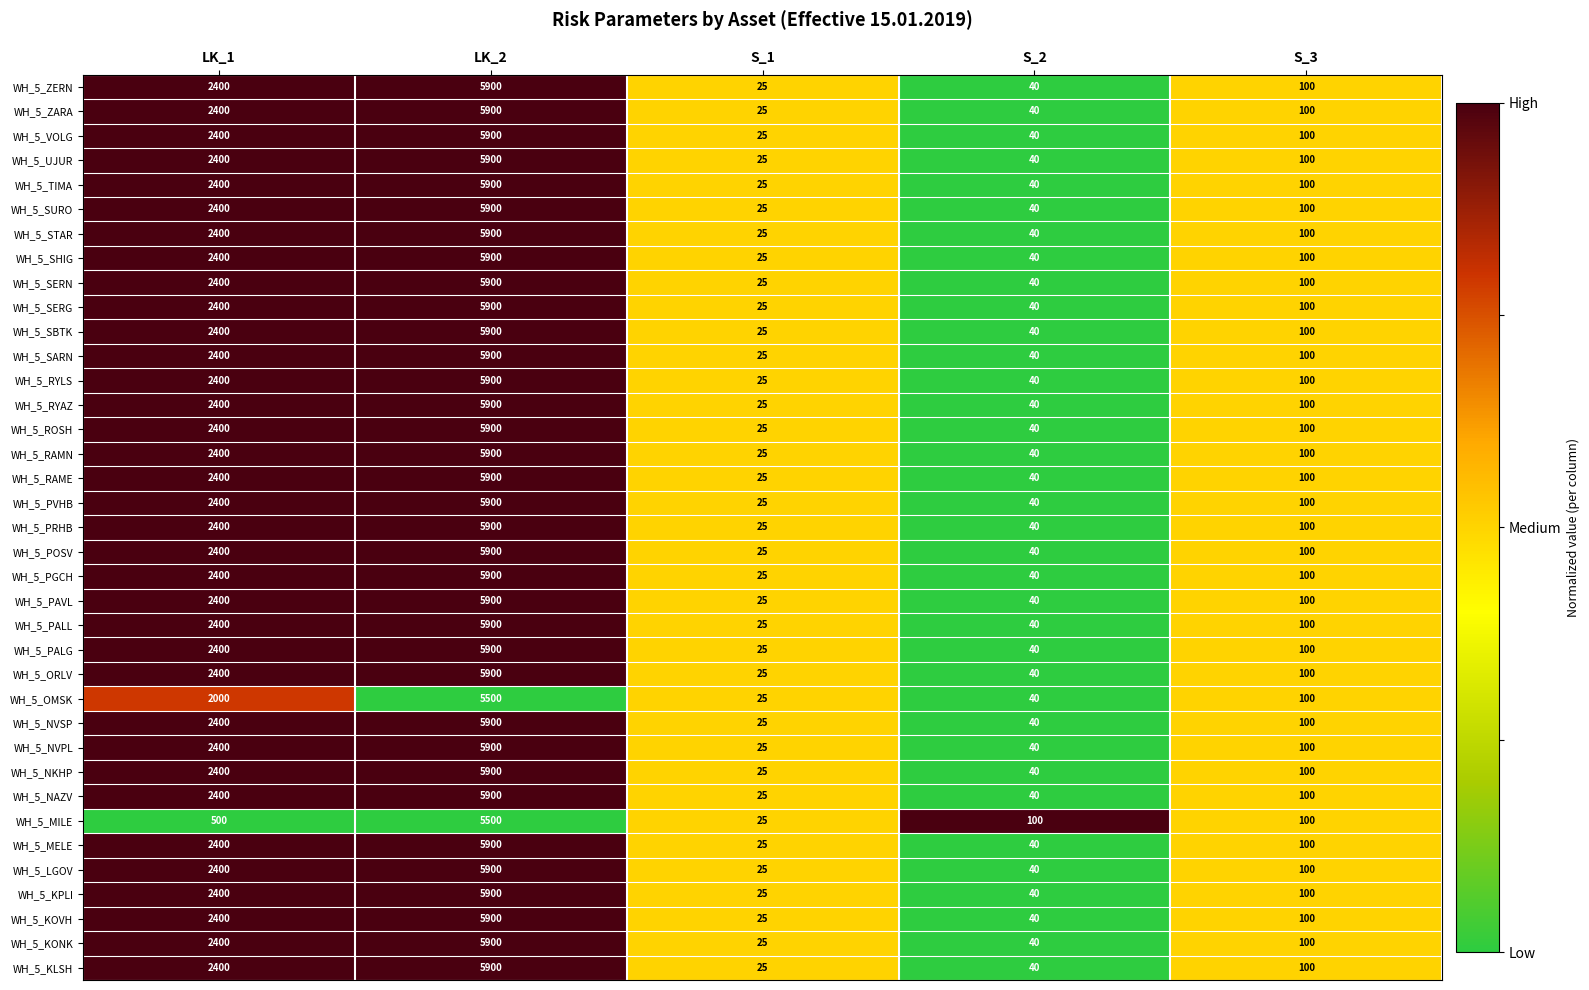

The value of WH_5_PAVL at S_3 is 36. True or false?

False